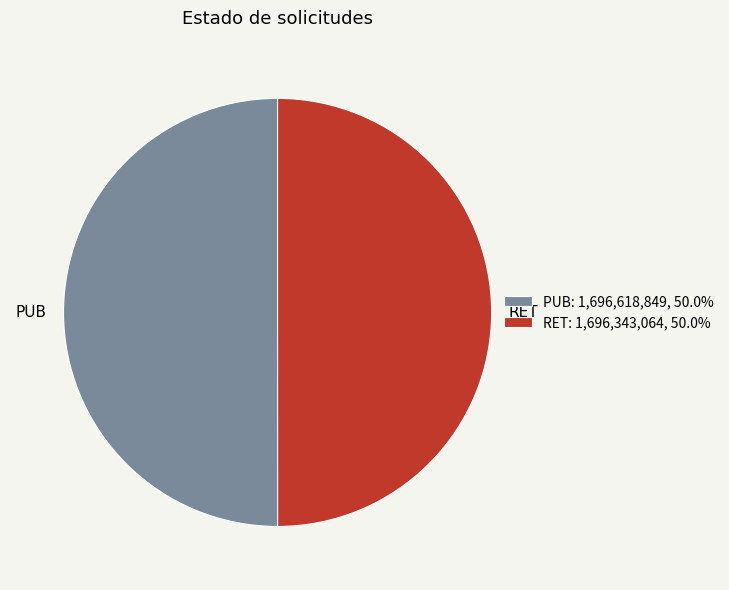

Do RET and PUB together represent more than half of the pie?

Yes